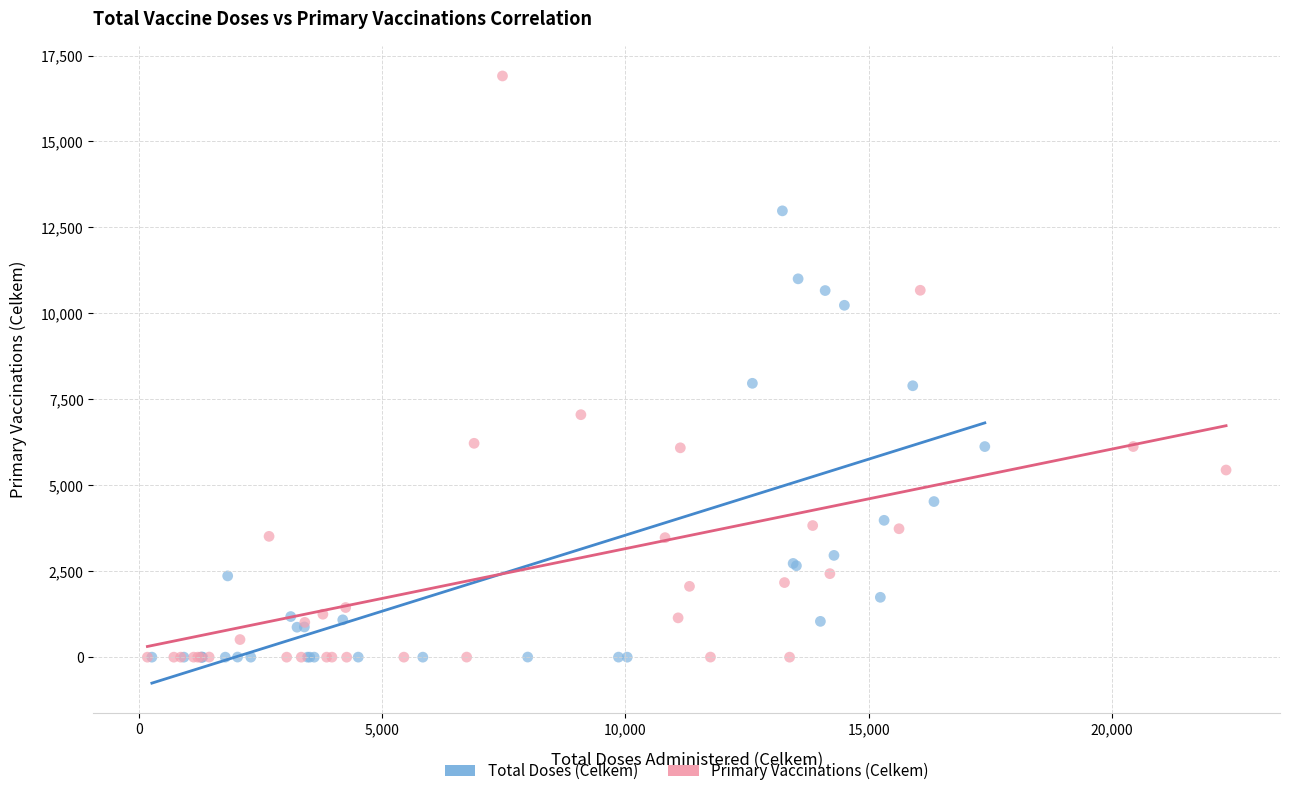

Which series contains the highest Y value?

Primary Vaccinations (Celkem)